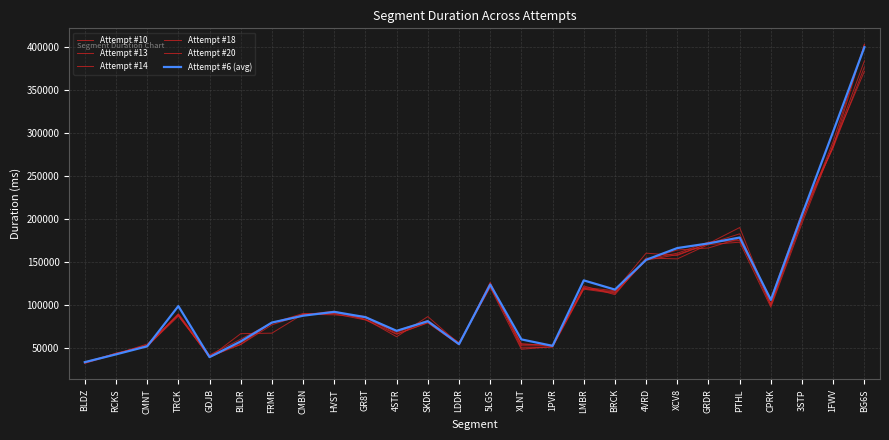

Which series has the largest total across all categories?

Attempt #6 (avg)